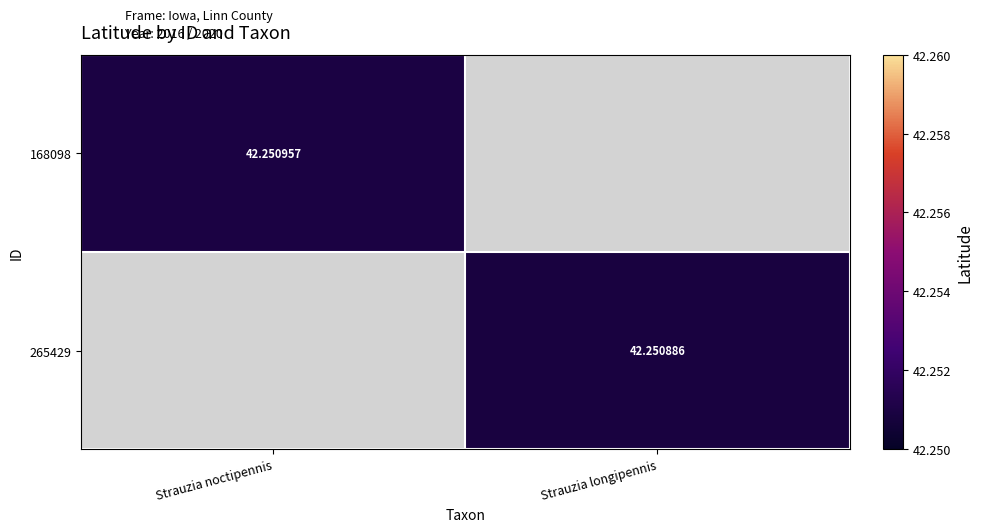

How many values in the 265429 series exceed 42?

1